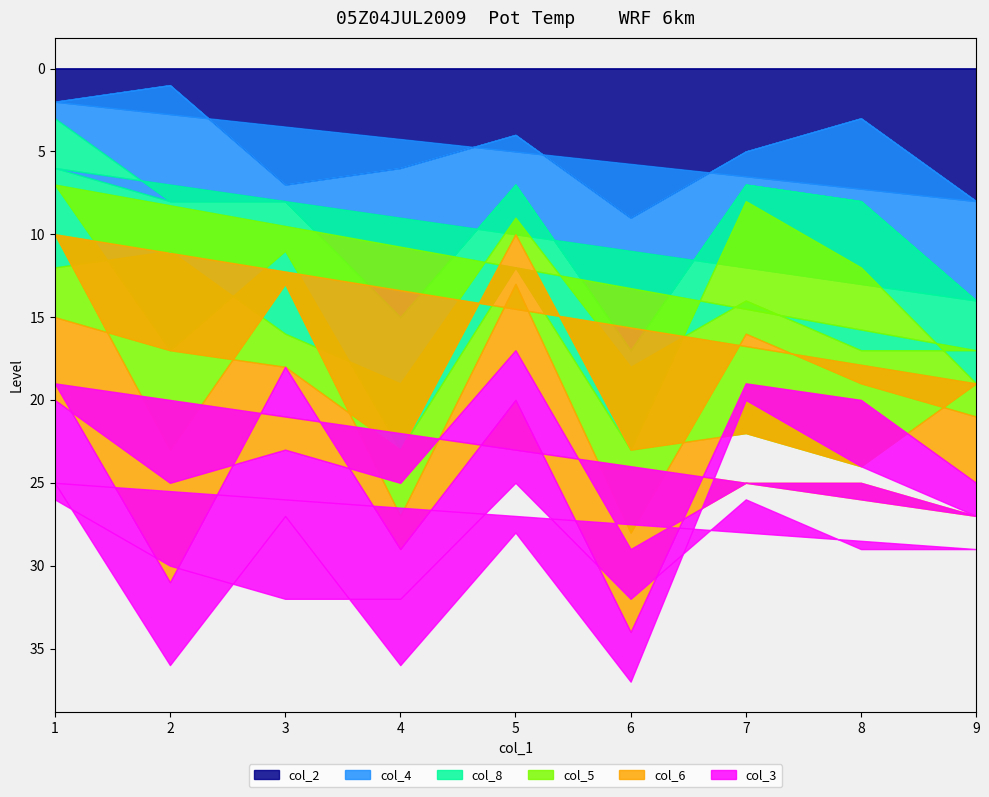

Which category has the lowest value in the col_4 series?

1